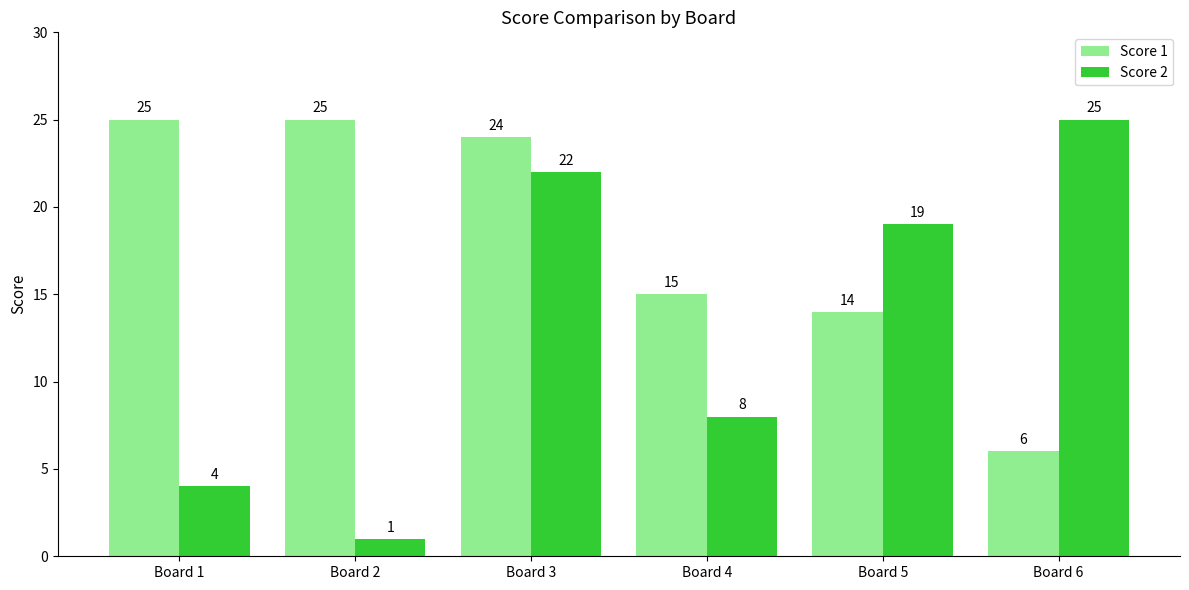

The value of Score 2 at Board 1 is 4. True or false?

True